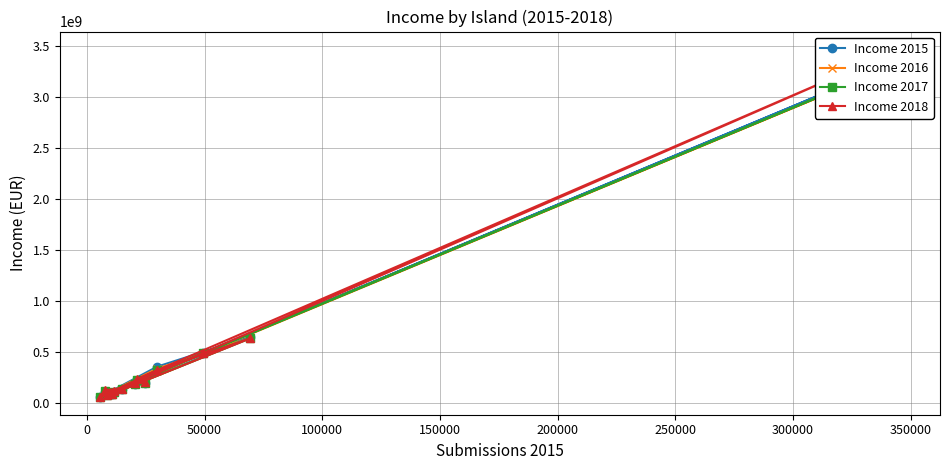

Is this an area chart (filled region under the line)?

No